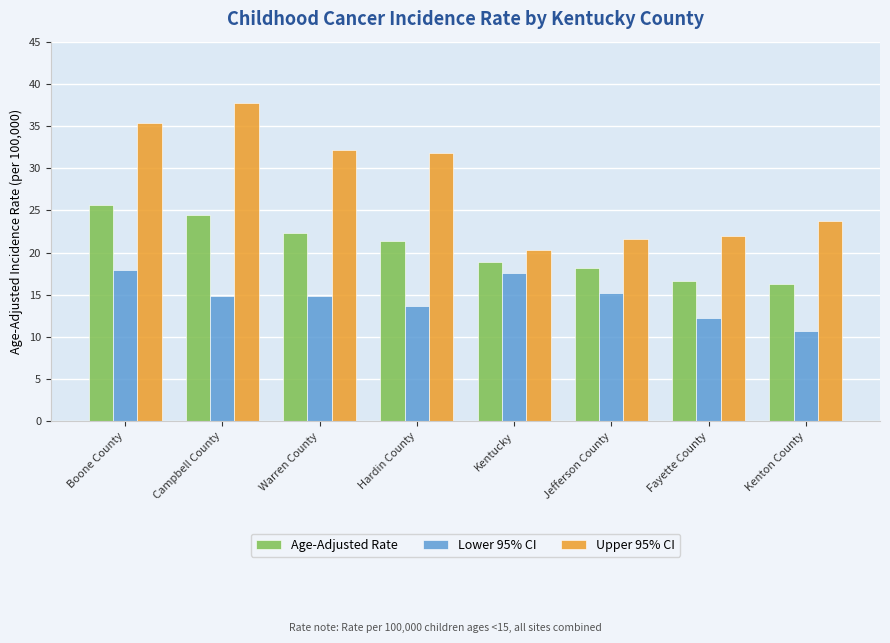

Between Kentucky and Jefferson County, which series saw the biggest shift?

Lower 95% CI